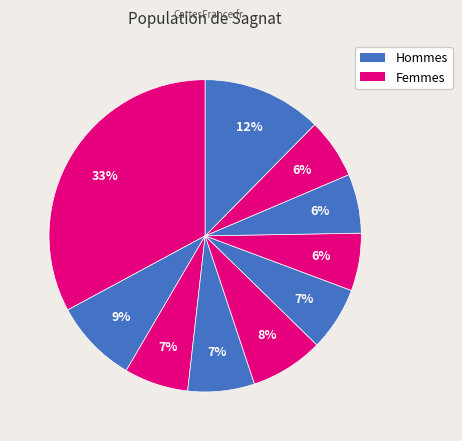

How many slices are in this pie chart?

10